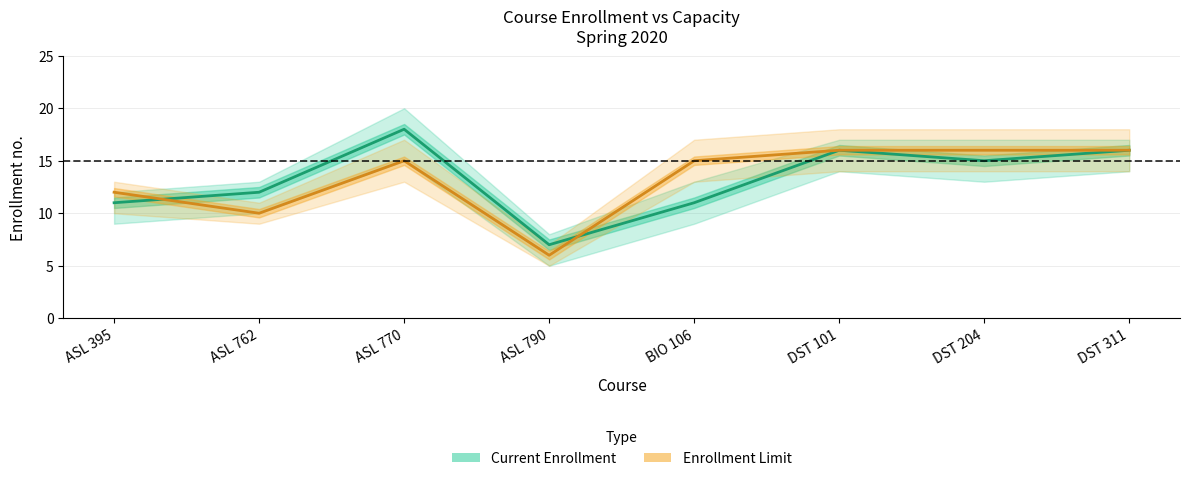

What is the sum of the Enrollment Limit values at DST 311 and DST 204?

32